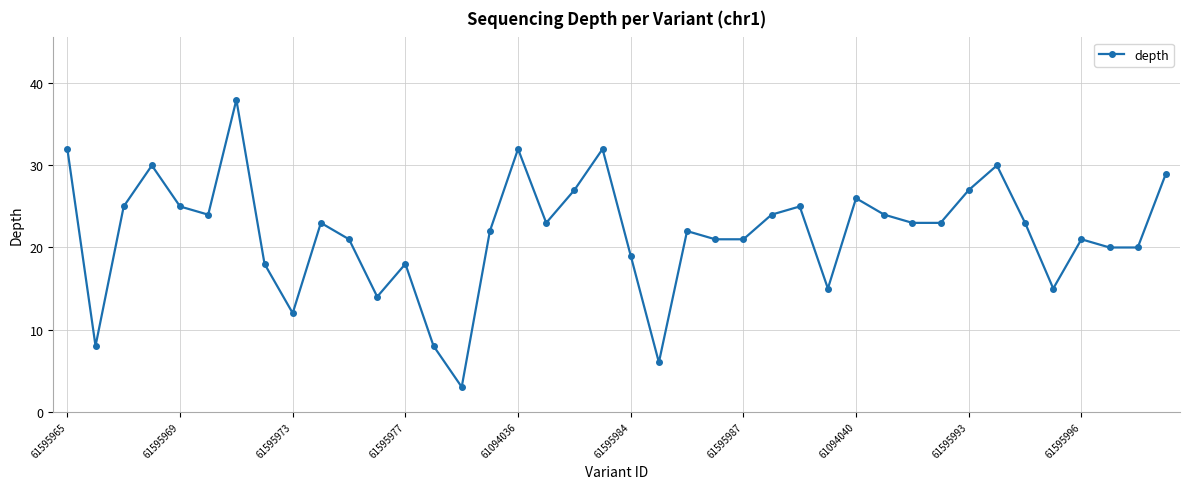

How many points are higher than both their immediate neighbors (excluding endpoints)?

11